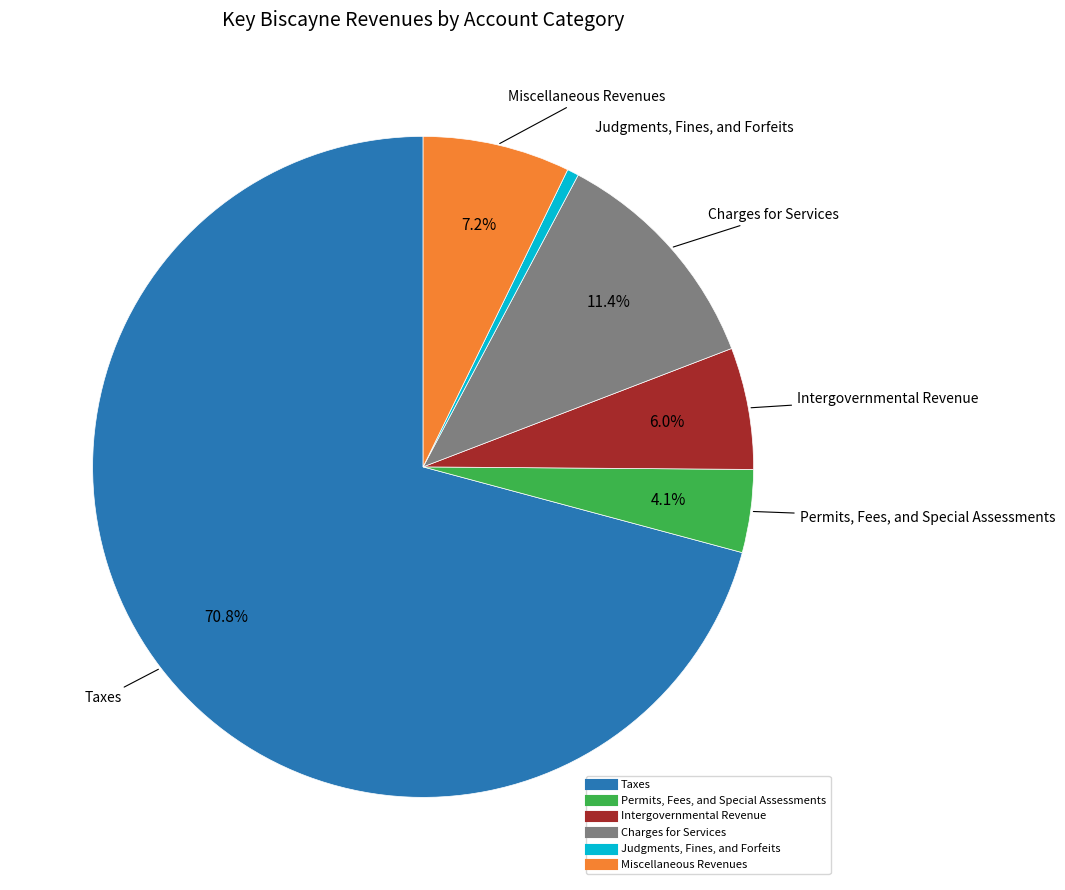

Which has a higher value, Taxes or Permits, Fees, and Special Assessments?

Taxes